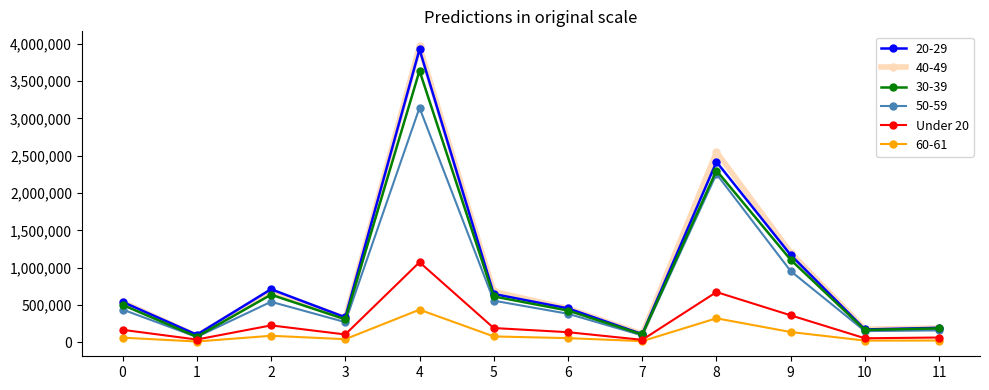

True or false: 60-61 and 20-29 intersect in this chart.

False